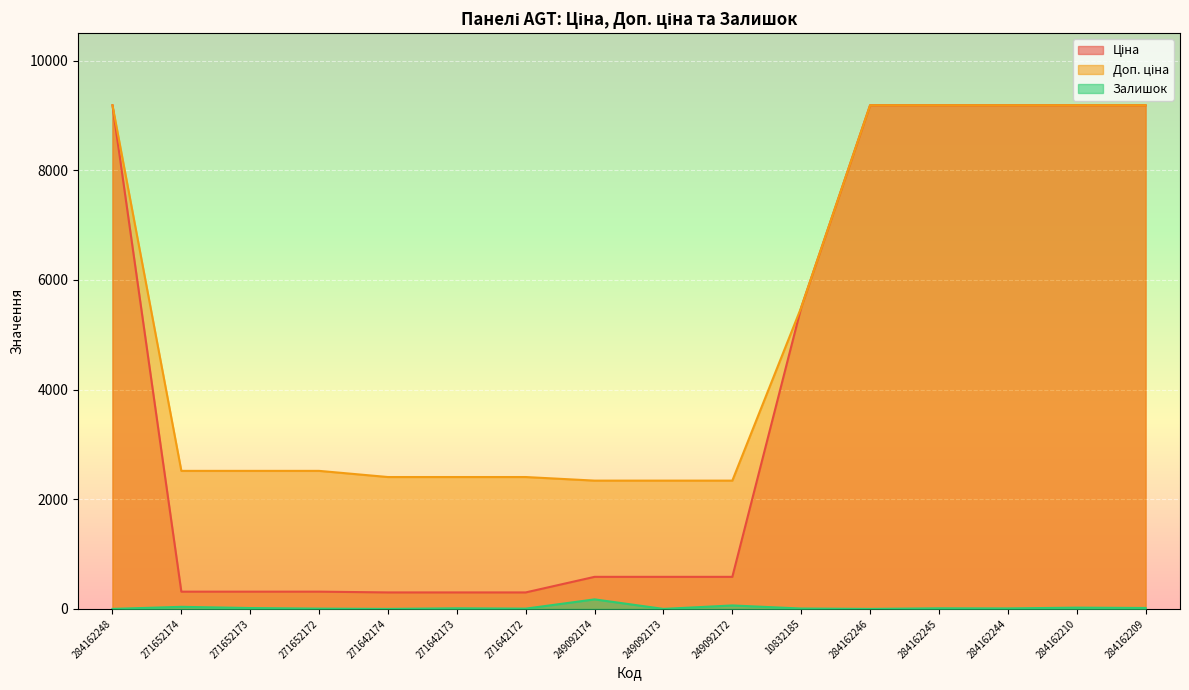

True or false: Доп. ціна and Залишок intersect in this chart.

False